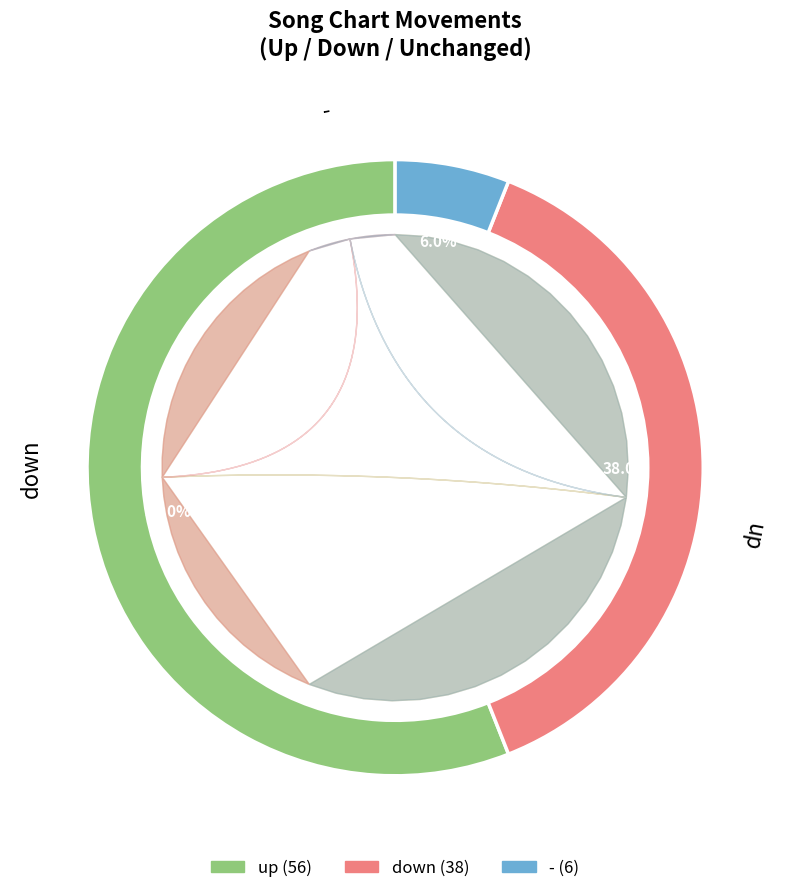

True or false: up accounts for 56% of the total.

True